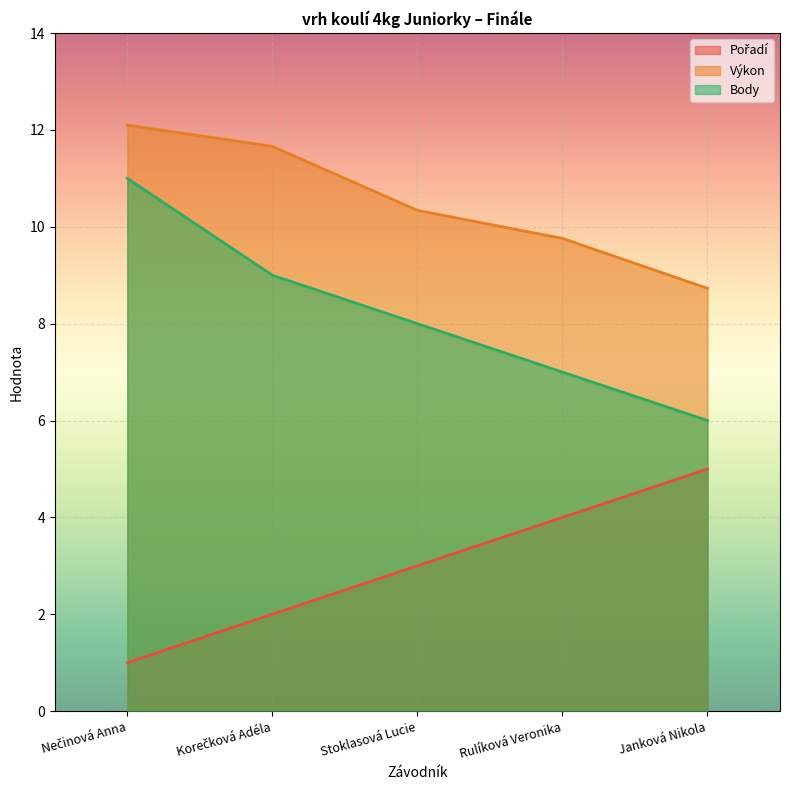

What is the average value of the Výkon series?

10.5